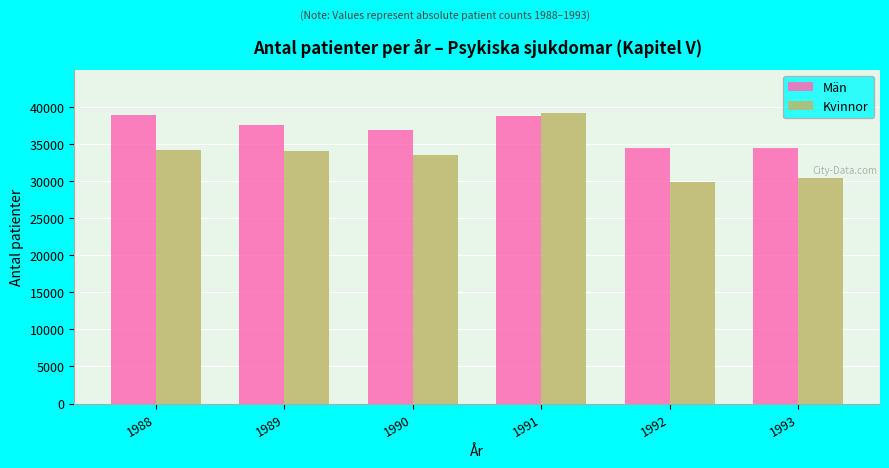

True or false: Män has a value of 38926 at 1988.

True